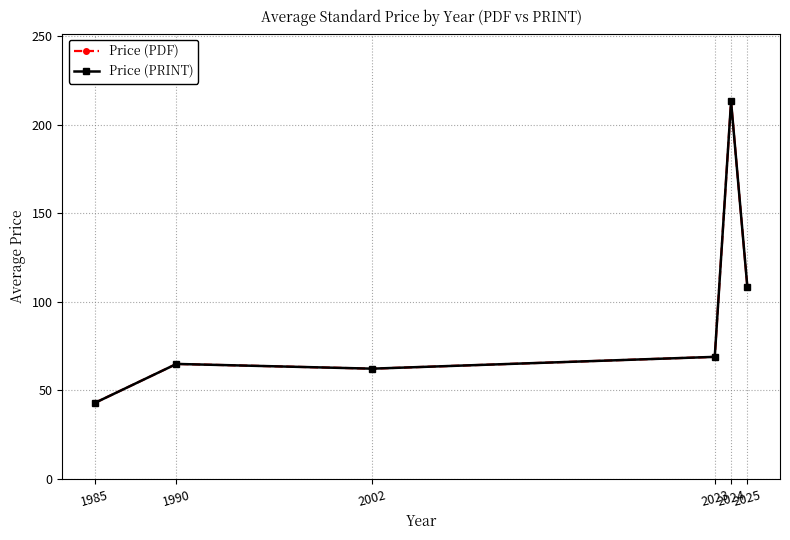

Reading left to right, extract all data points from this chart.

Price (PDF): 43.0	65.0	62.3	69.0	213.2	108.3
Price (PRINT): 43.0	65.0	62.3	69.0	213.2	108.3